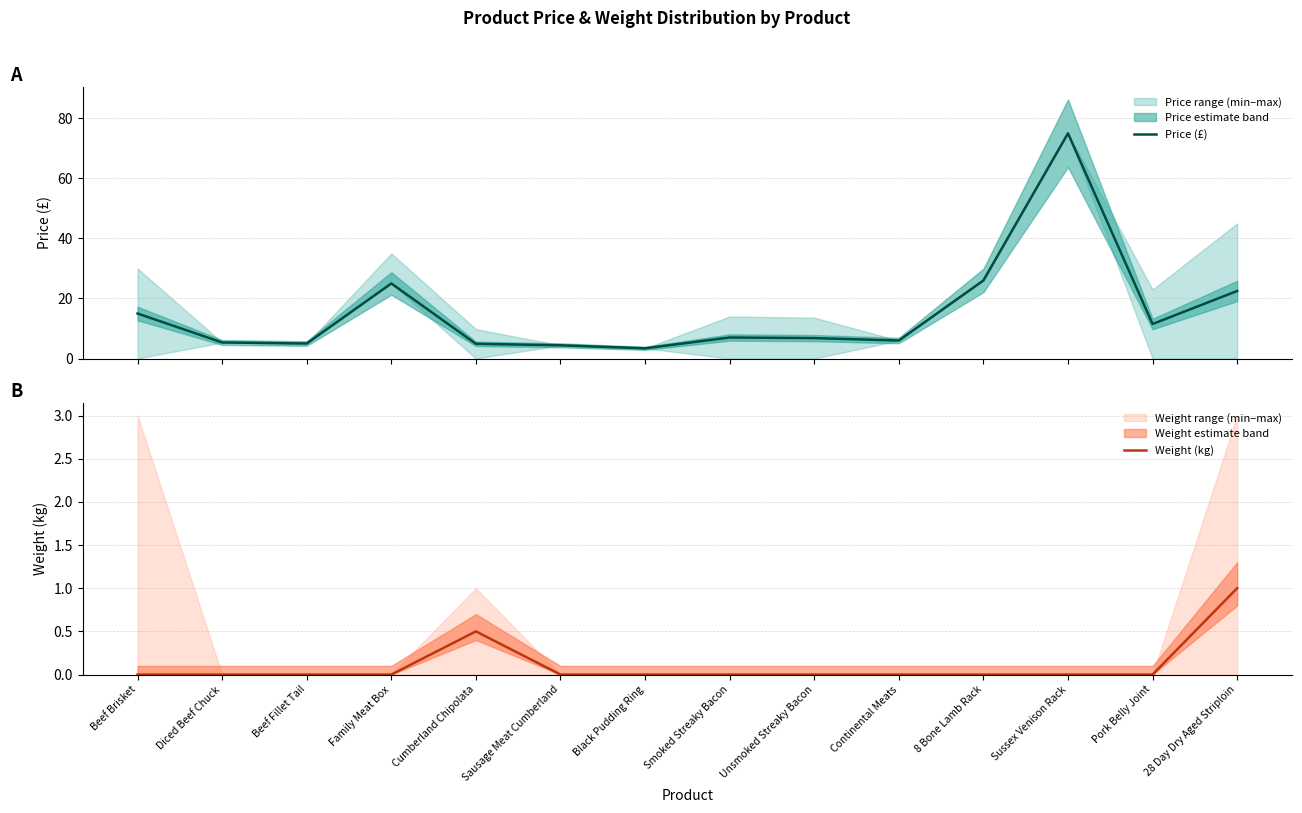

What value does the Weight (kg) series have at 28 Day Dry Aged Striploin?

1.0